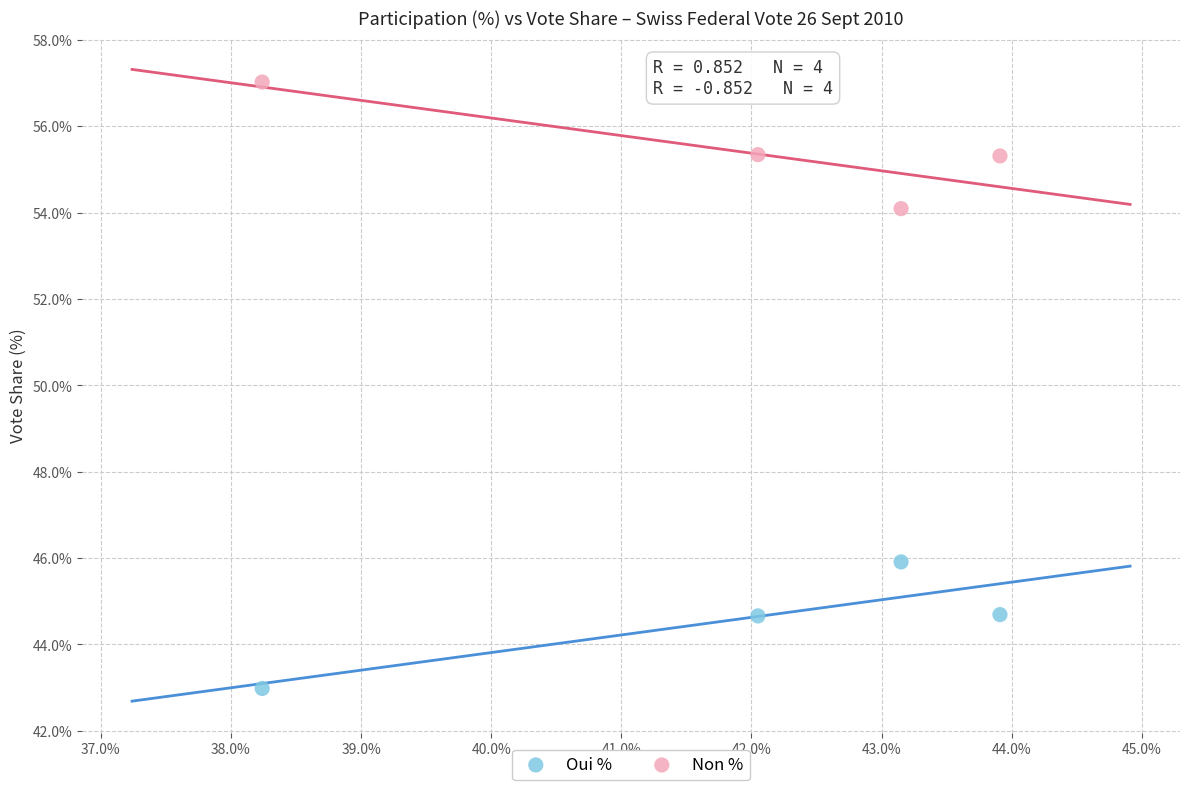

What is the X range (max minus min) for the scatter plot?

5.7